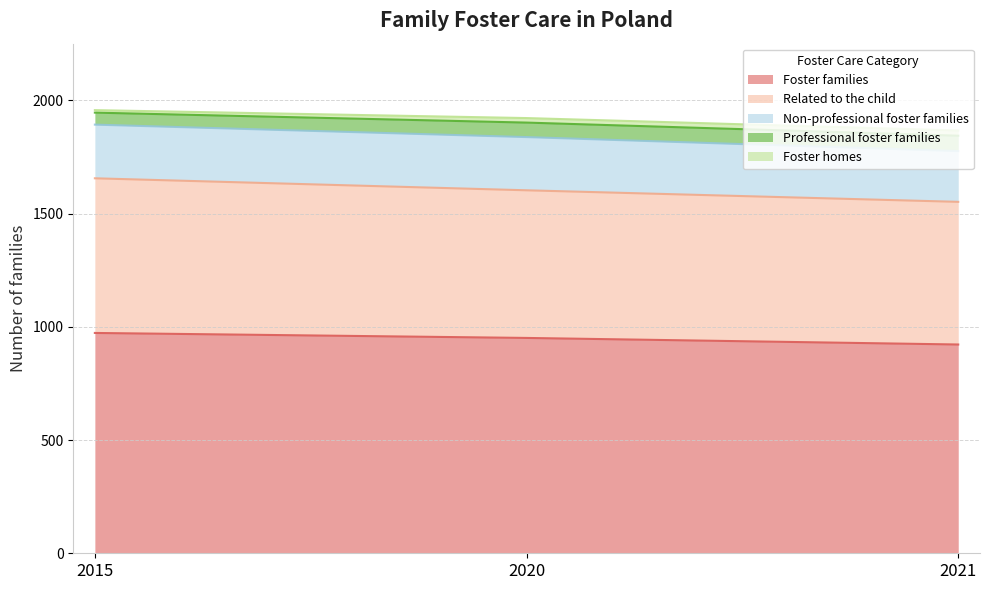

What is the average value of the Foster homes series?

18